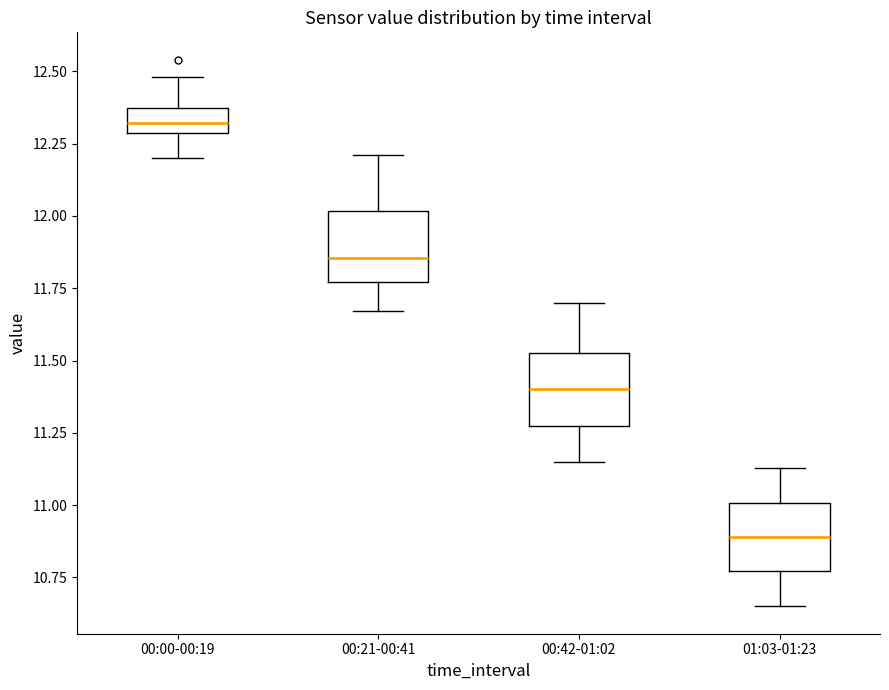

Reading left to right, read every box against the y-axis: the position of its median line, the range the box covers, and the ends of its whiskers. The values are not printed on the chart, so give them approximately, as read against the axis.

00:00-00:19: median 12.30 (inside the box), box 12.30 to 12.35, whiskers 12.20 to 12.50
00:21-00:41: median 11.85, box 11.75 to 12.00, whiskers 11.65 to 12.20
00:42-01:02: median 11.40, box 11.30 to 11.55, whiskers 11.15 to 11.70
01:03-01:23: median 10.90, box 10.75 to 11.00, whiskers 10.65 to 11.15